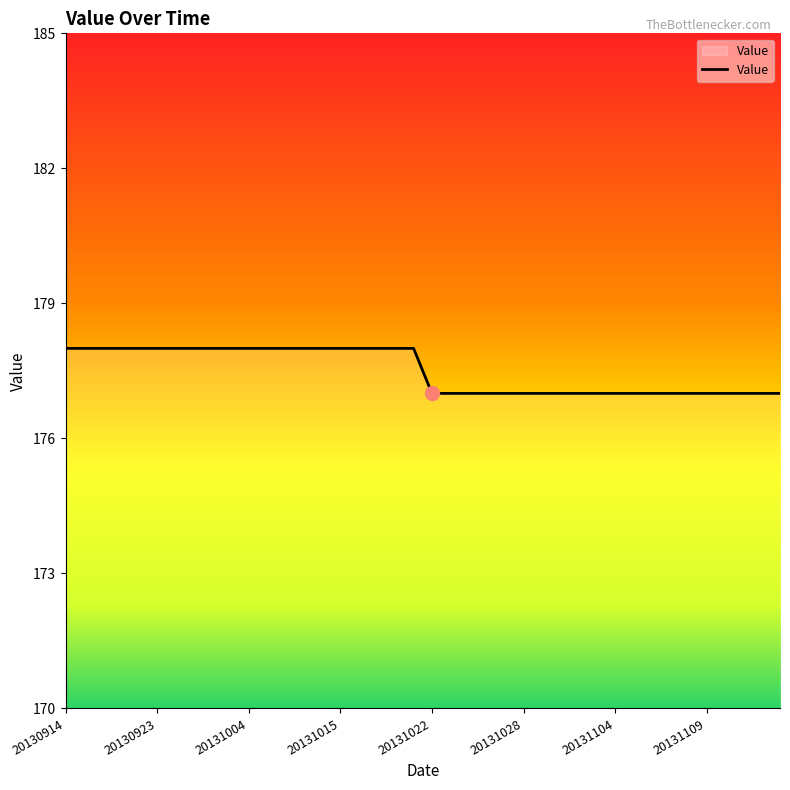

What is the maximum value shown in the chart?

178